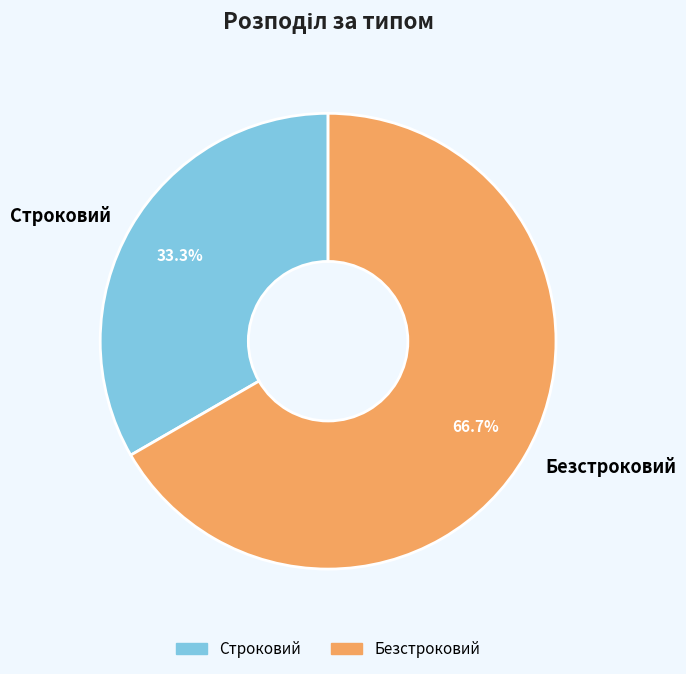

True or false: Безстроковий accounts for 78% of the total.

False